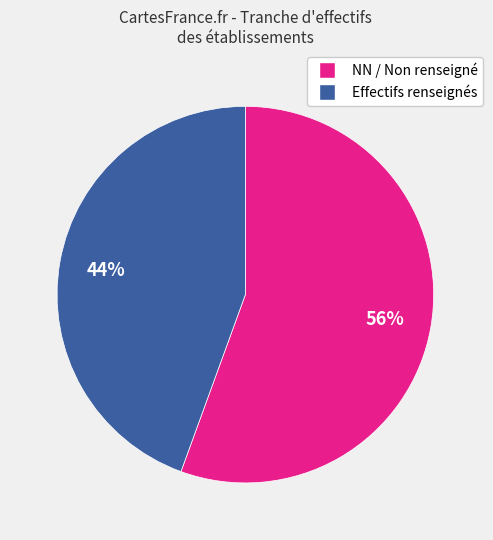

Is there any slice that represents more than half of the pie?

Yes